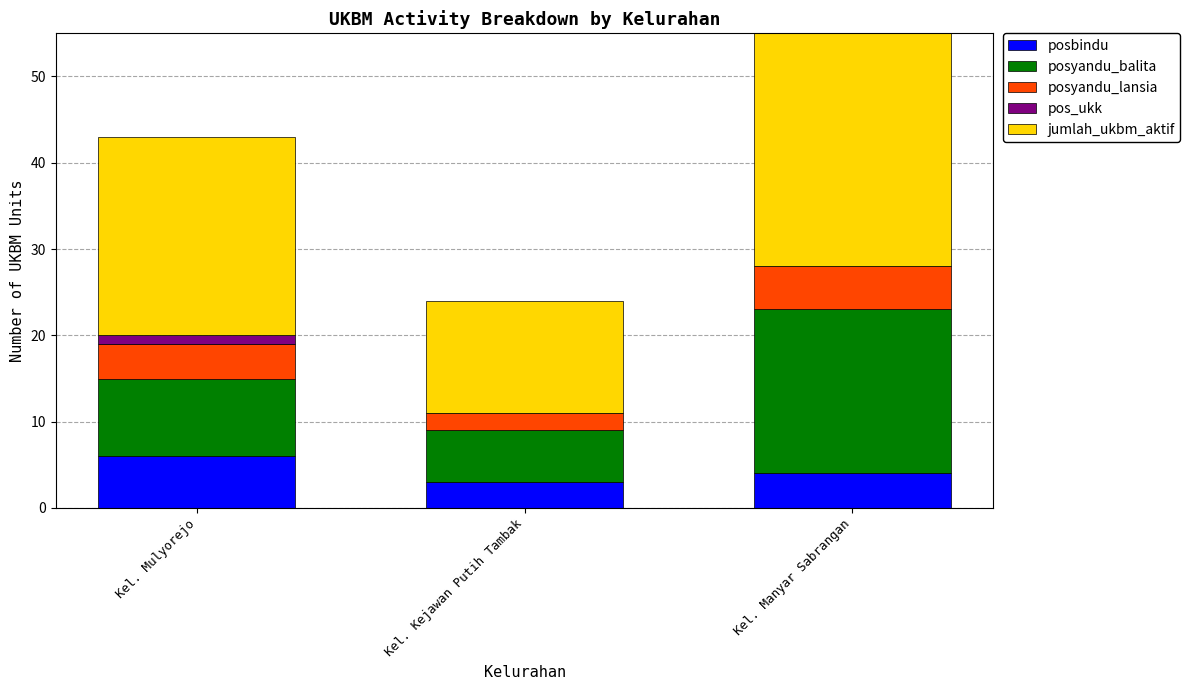

How many series are shown in this chart?

5